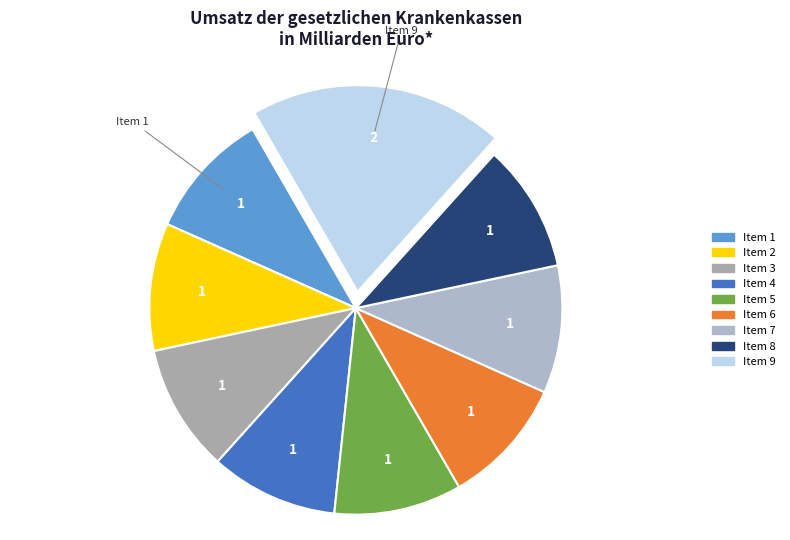

What portion of the pie excludes Item 6?

90.0%